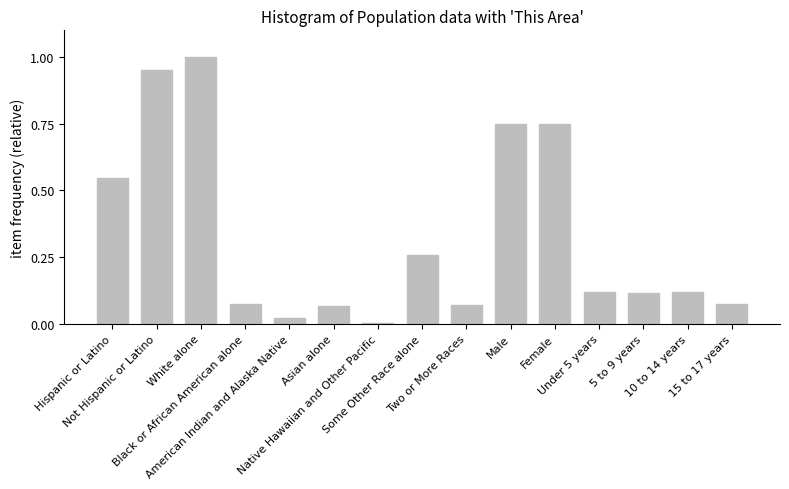

Which has a higher value, Two or More Races or 5 to 9 years?

5 to 9 years